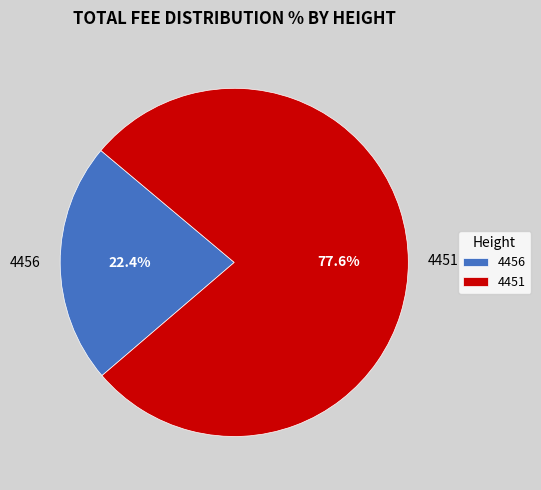

To the nearest percent, what percentage of the pie is 4456?

22%